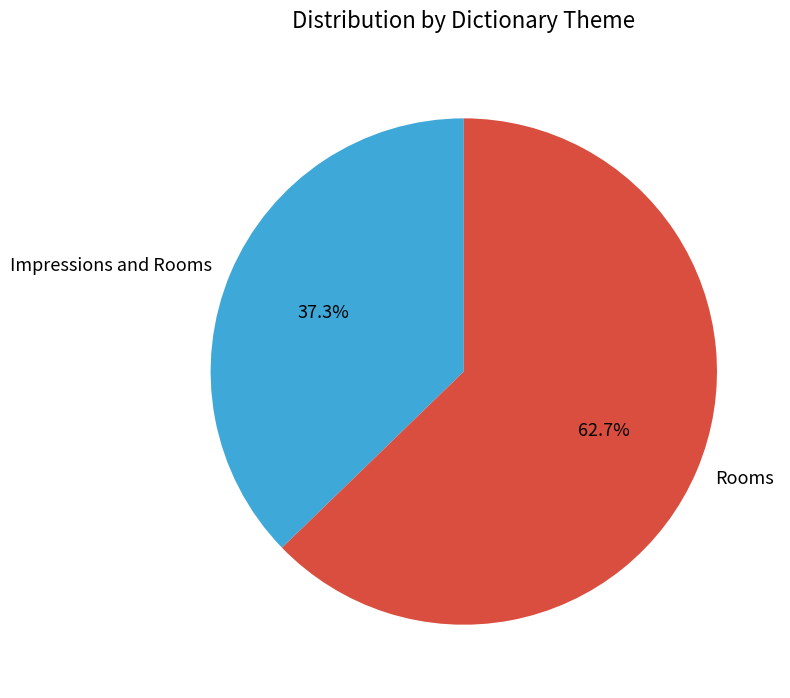

What is the majority slice?

Rooms